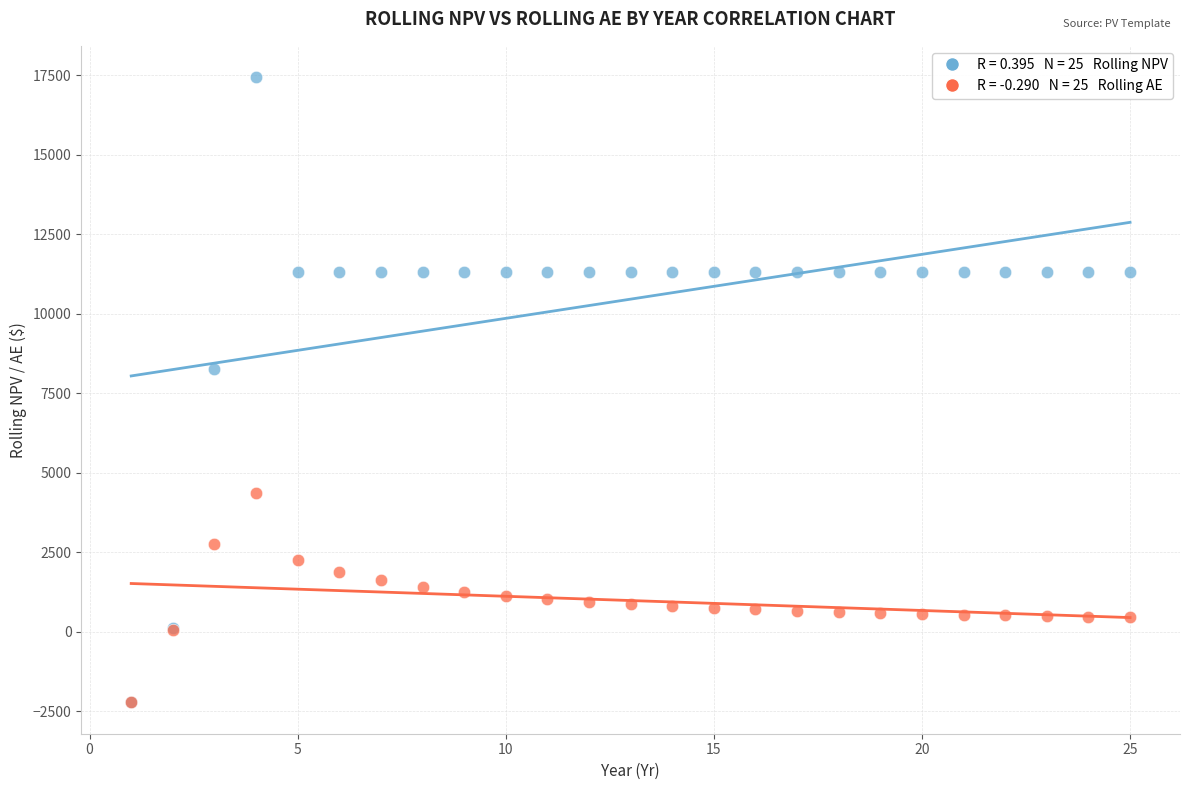

Across all series, what Y value is closest to 7613?

8254.8